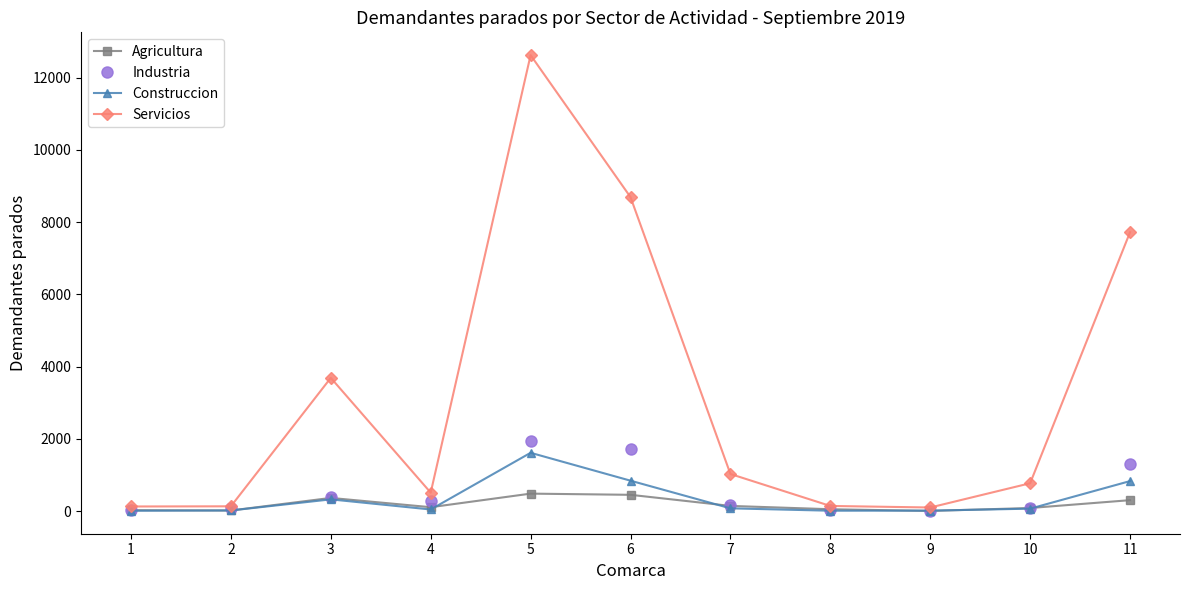

What value does the Construccion series have at 11?

831